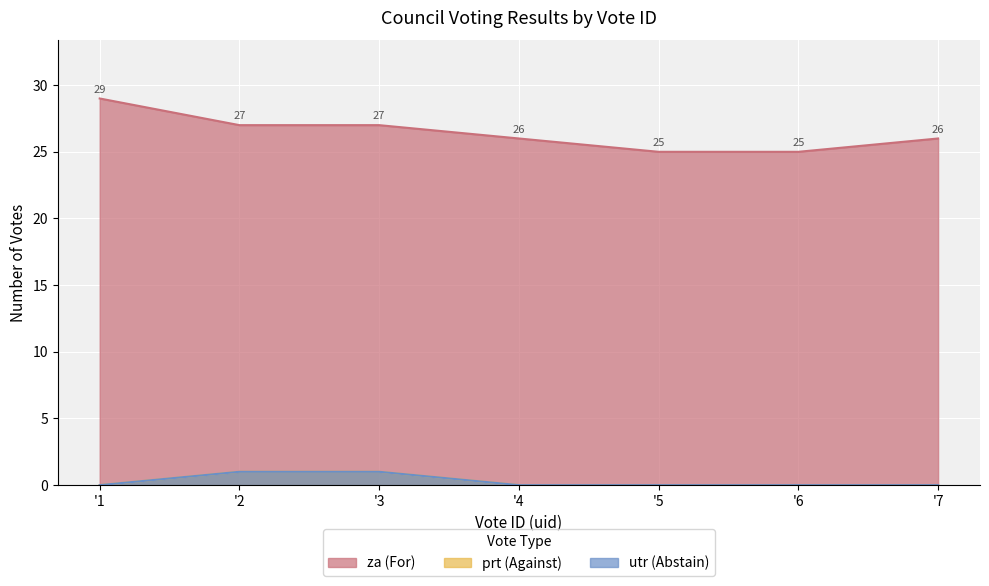

Which series has the widest spread of values?

za